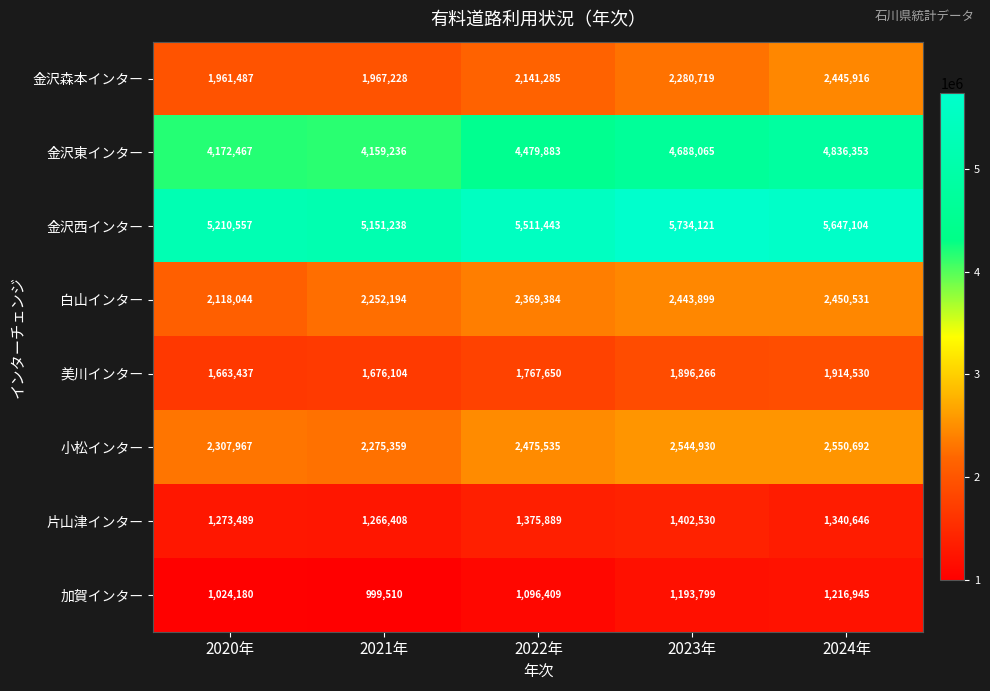

Where is 金沢東インター nearest to the value 4497794?

2022年